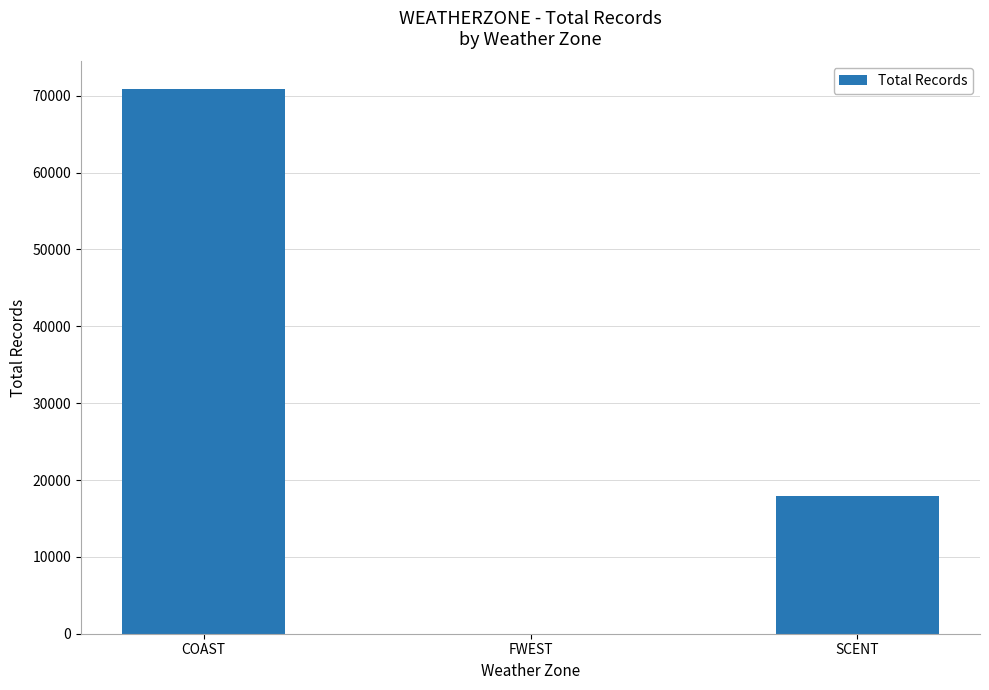

What is the average value?

29598